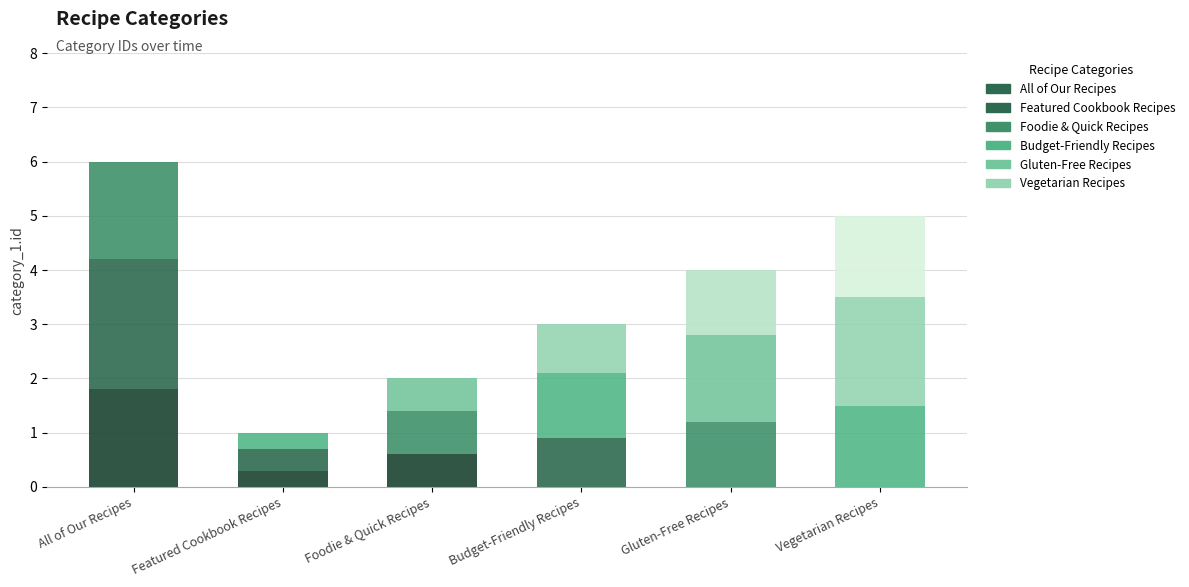

How many series are shown in this chart?

3